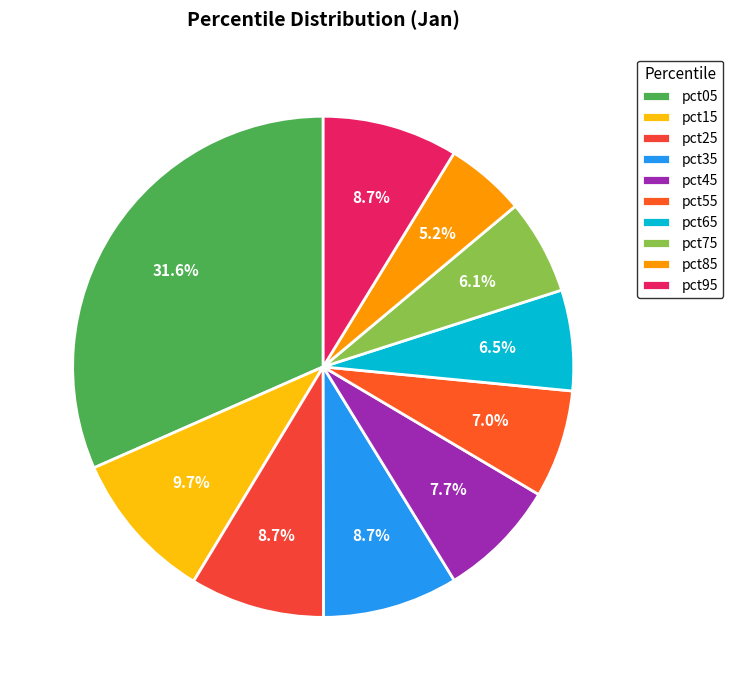

Which has a higher value, pct15 or pct65?

pct15